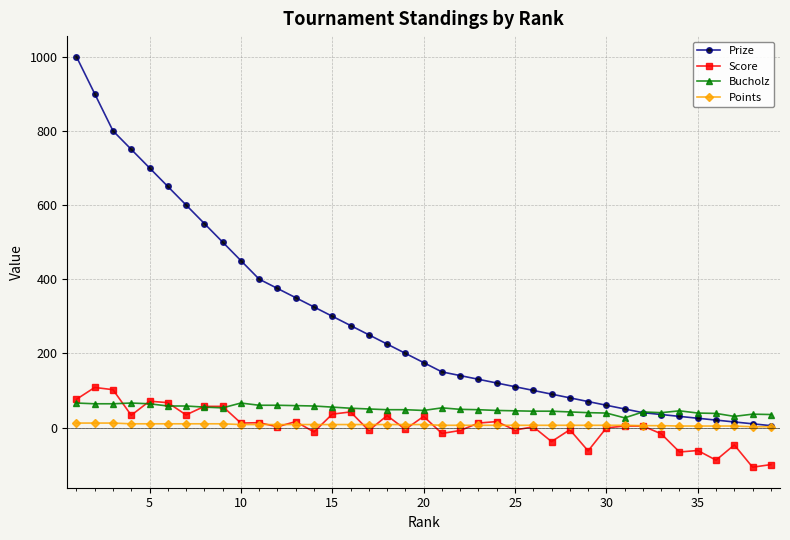

What is the value of the Bucholz point at the 9th from the left?

53